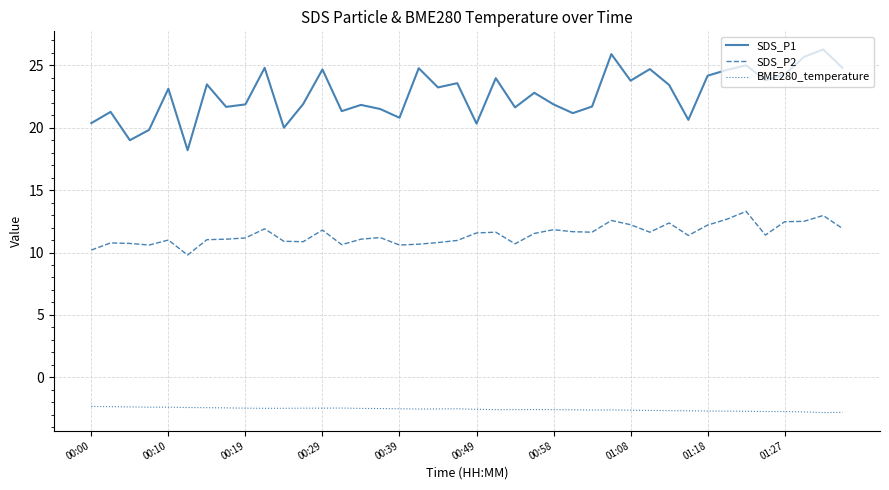

What is the smallest value displayed?

-2.8